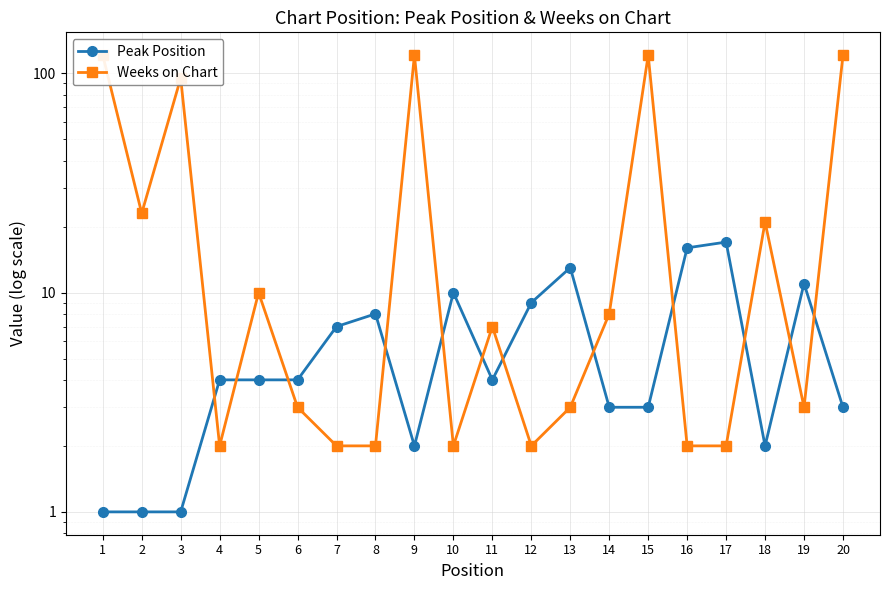

True or false: Peak Position and Weeks on Chart intersect in this chart.

True